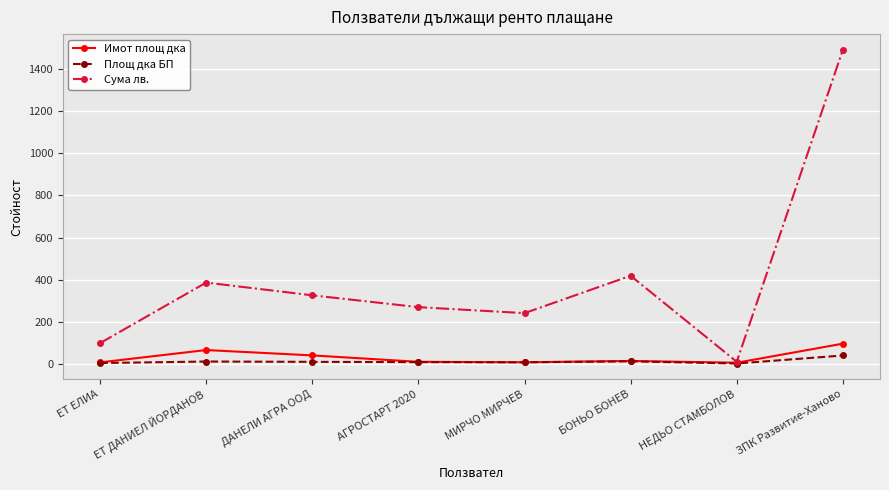

Which series has the widest spread of values?

Сума лв.